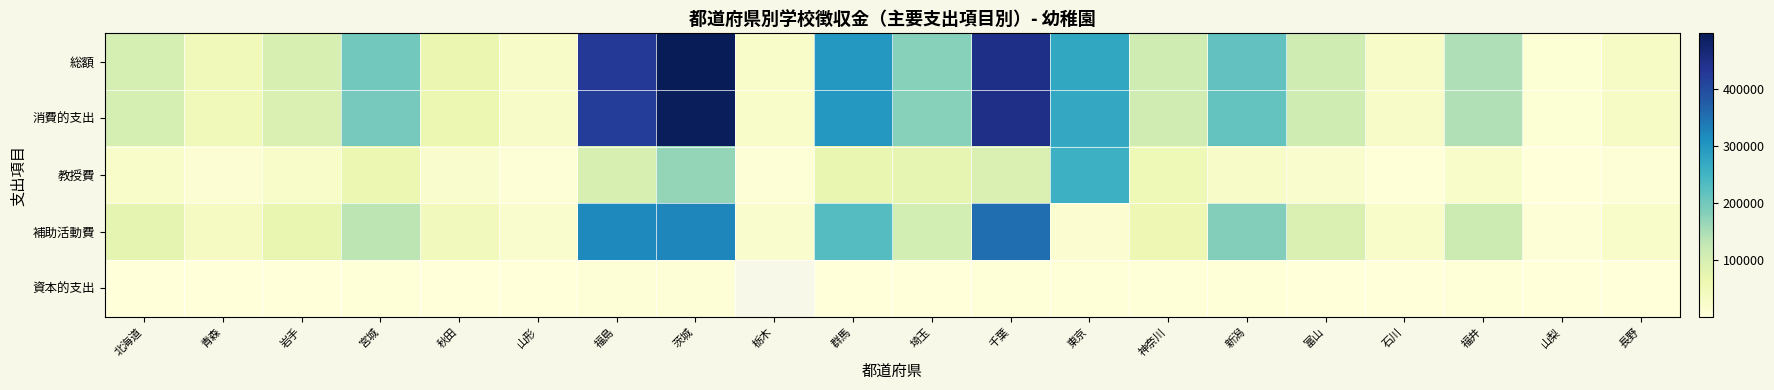

What is the total value across all series at 石川?

85669.0